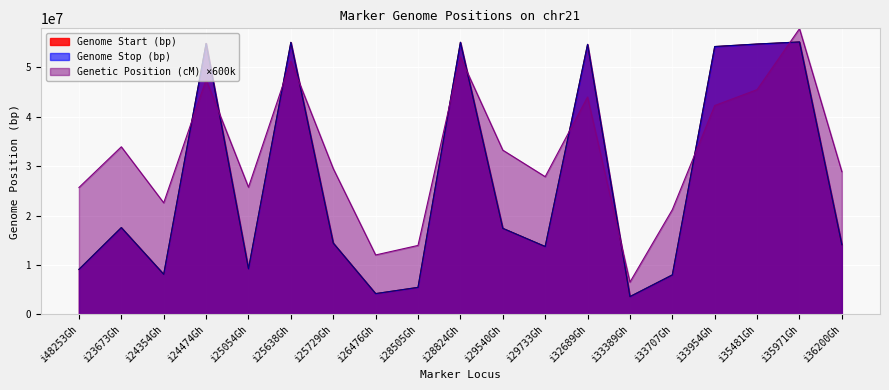

What is the spread (max minus min) of values at i35481Gh?

9234805.0